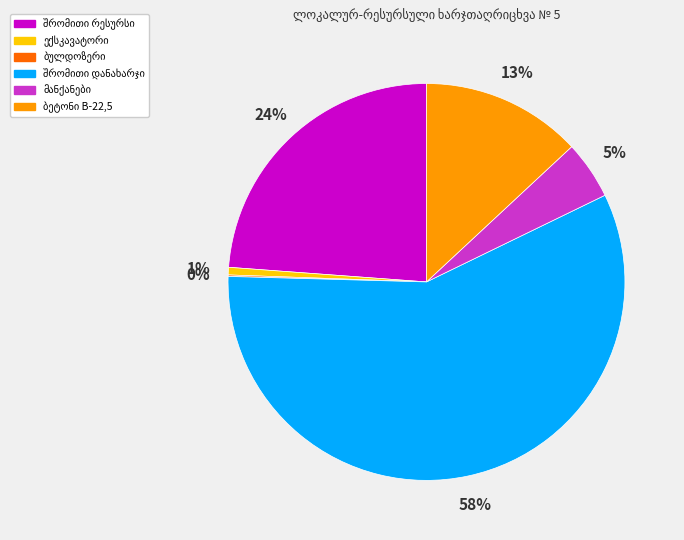

Does any single category account for the majority?

Yes